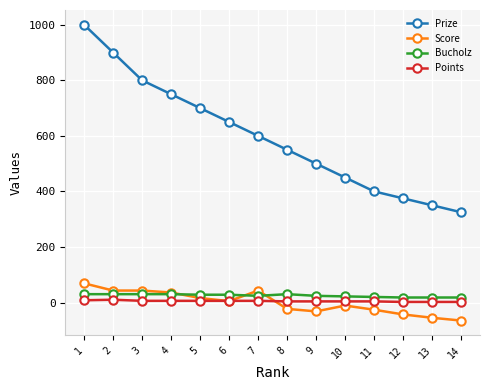

Is the value of Bucholz at 6 greater than the value of Score at 10?

Yes